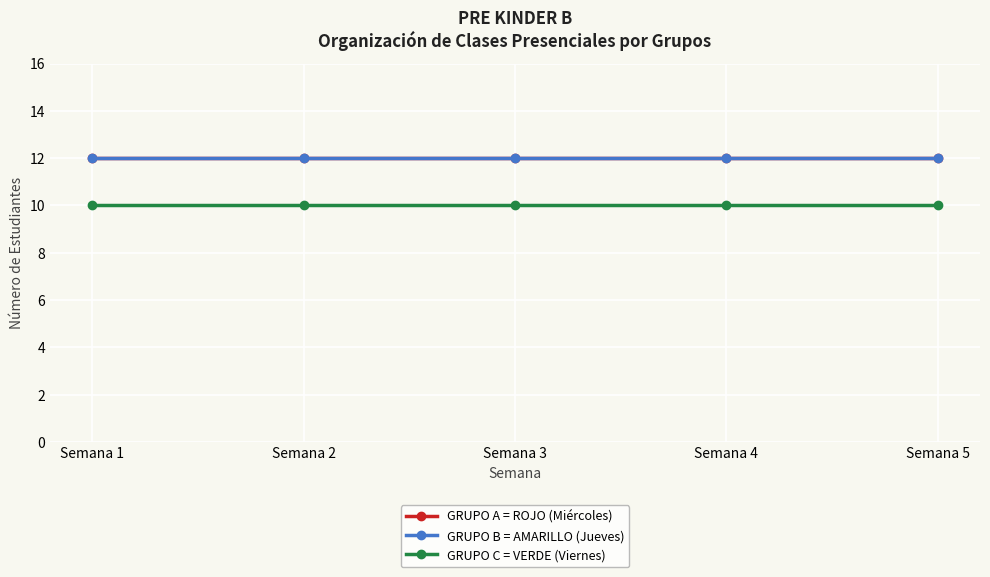

At which category is the sum across all series the highest?

Semana 1